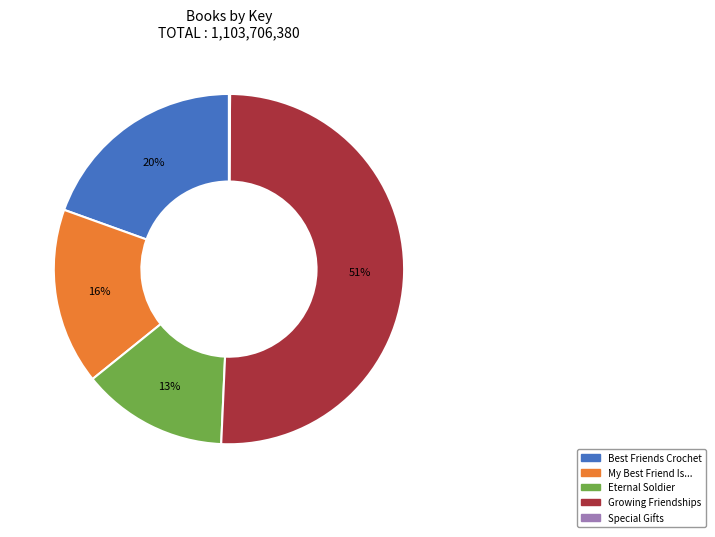

Do Best Friends Crochet and My Best Friend Is... together represent more than half of the pie?

No